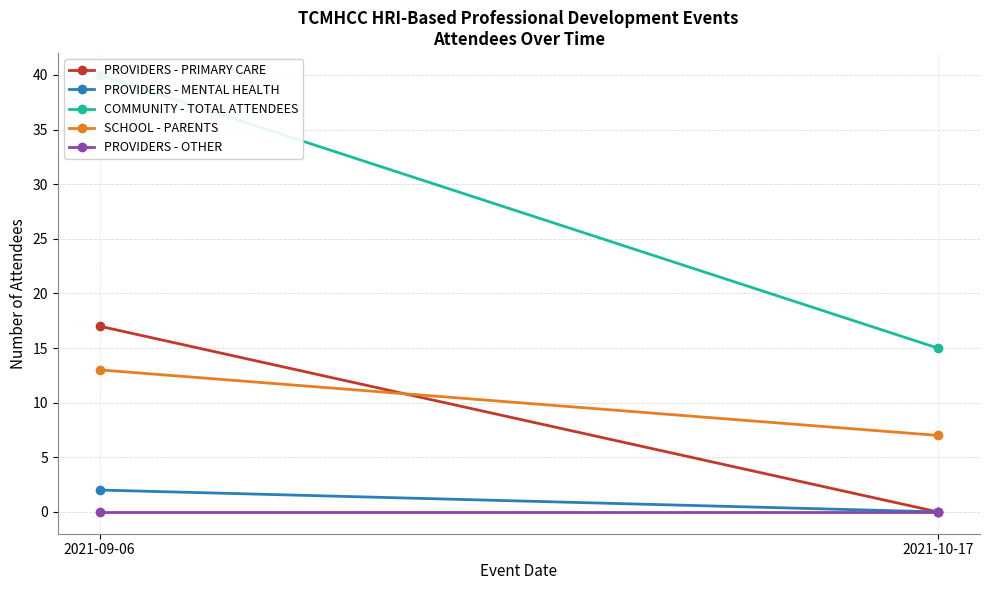

What is the value of the COMMUNITY - TOTAL ATTENDEES point at the 1st from the left?

40